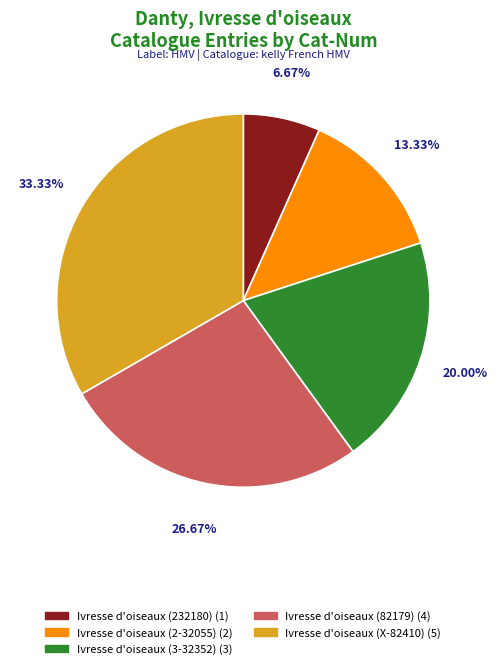

Is it true that Ivresse d'oiseaux (232180) is 1% of the pie?

False